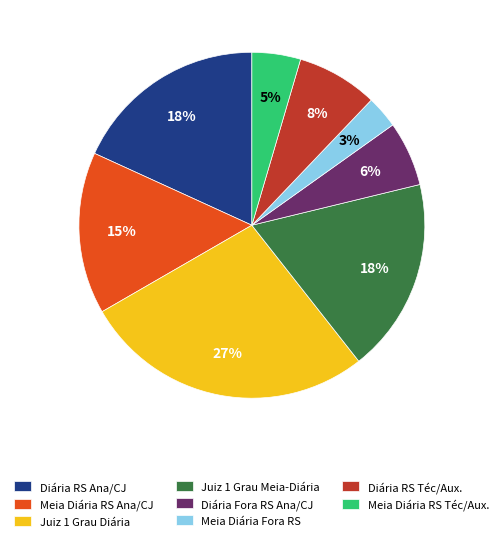

What is the largest slice in the pie chart?

Juiz 1 Grau Diária